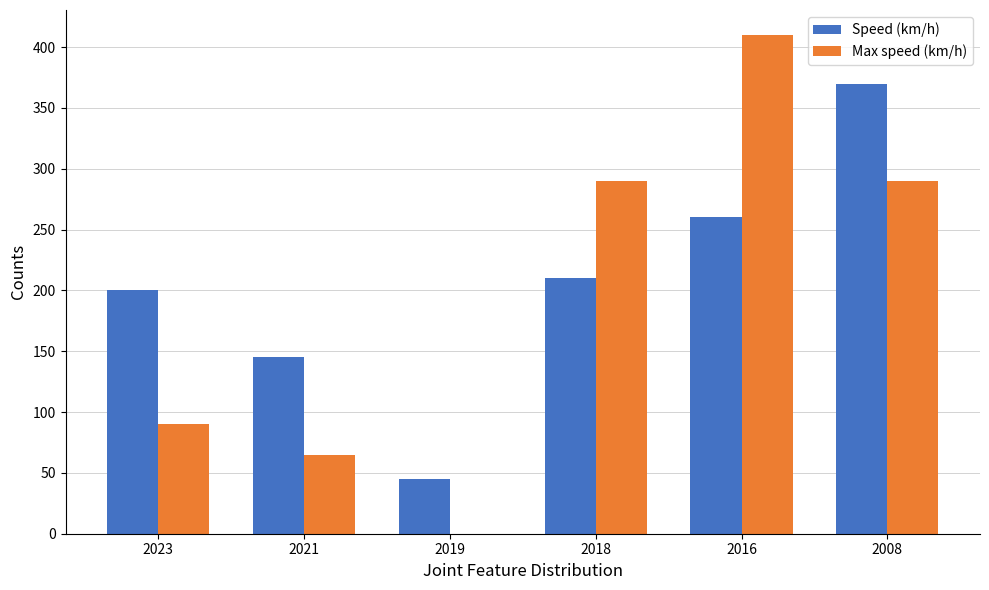

What is the maximum value for Speed (km/h)?

370